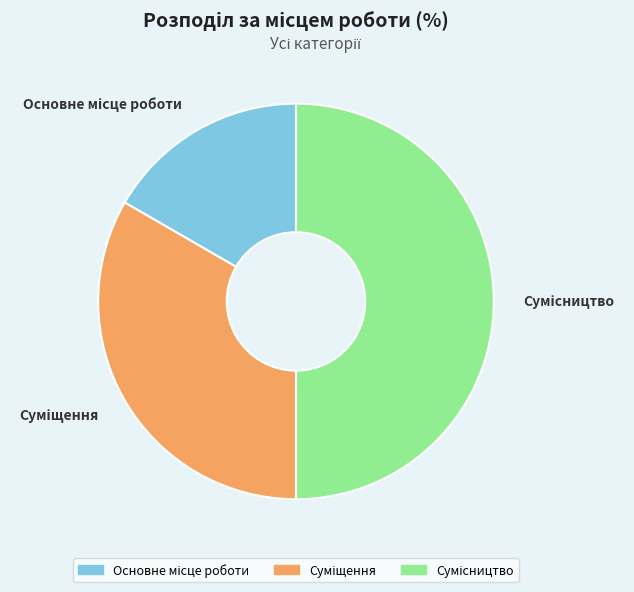

Count the number of slices in the pie.

3